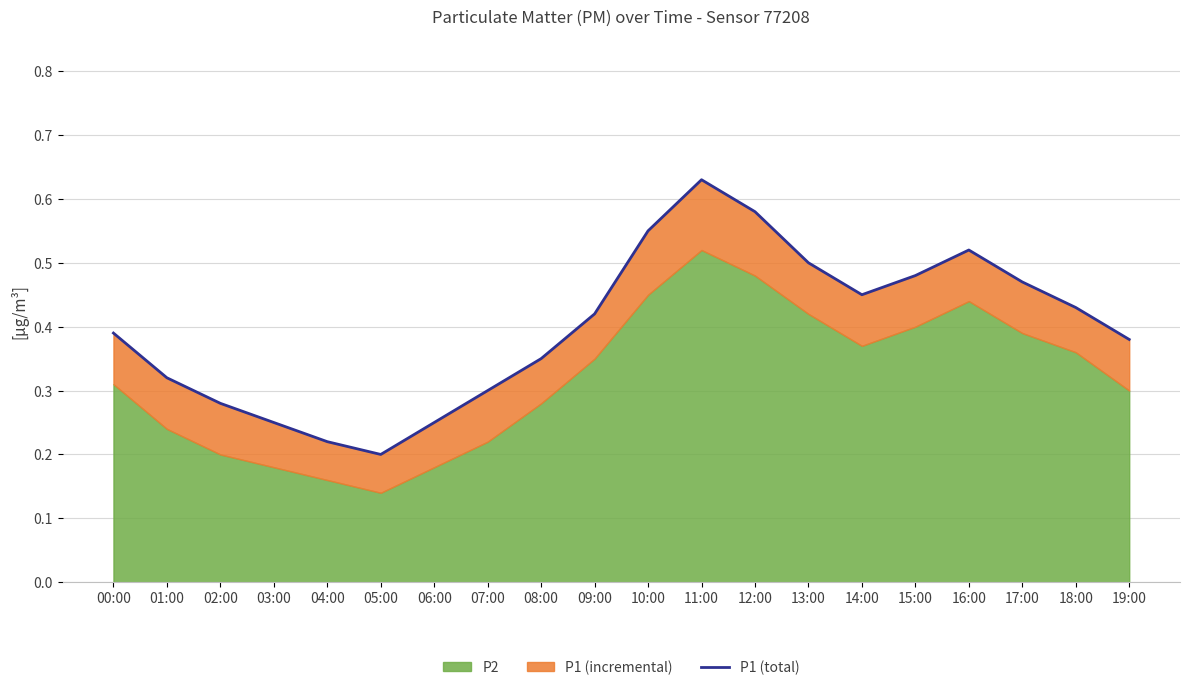

What is the label of the 6th point from the right?

14:00